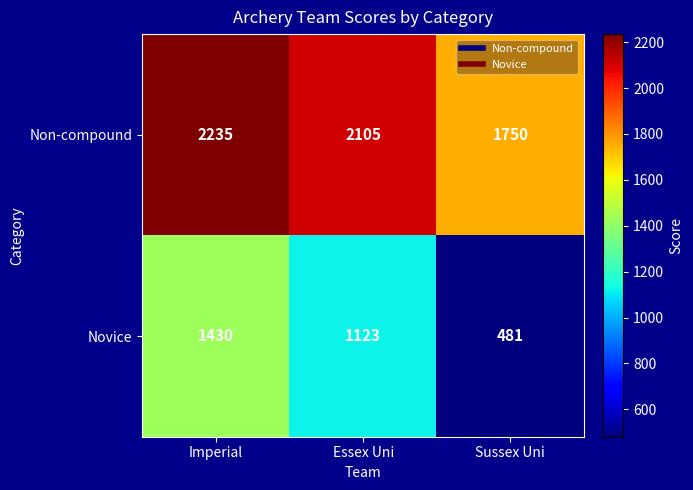

Is it true that Novice equals 1123 at Essex Uni?

True